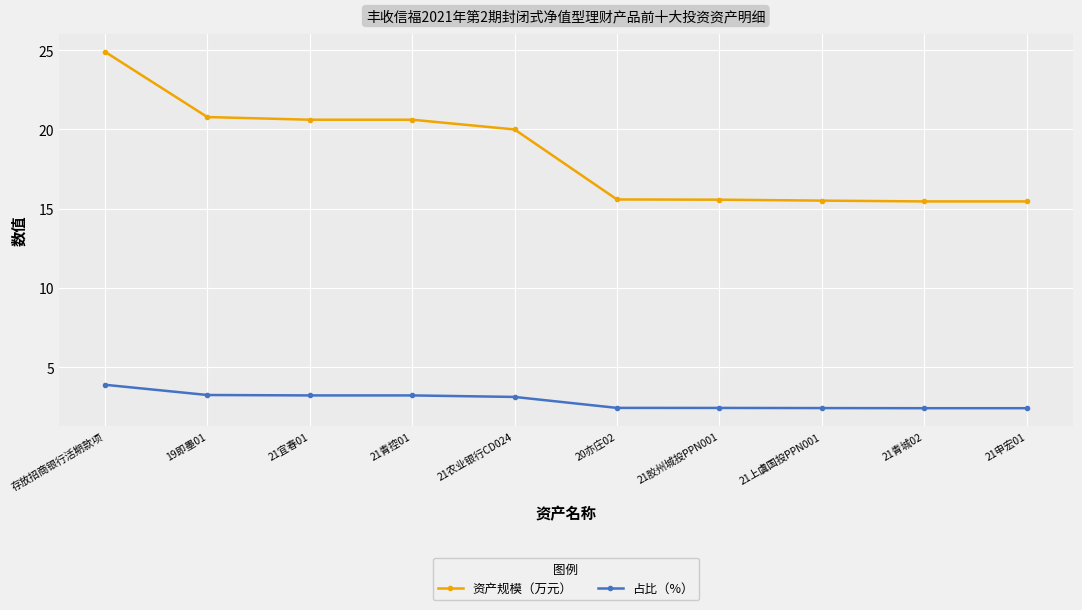

Is it true that 资产规模（万元） equals 35.0 at 21宜春01?

False